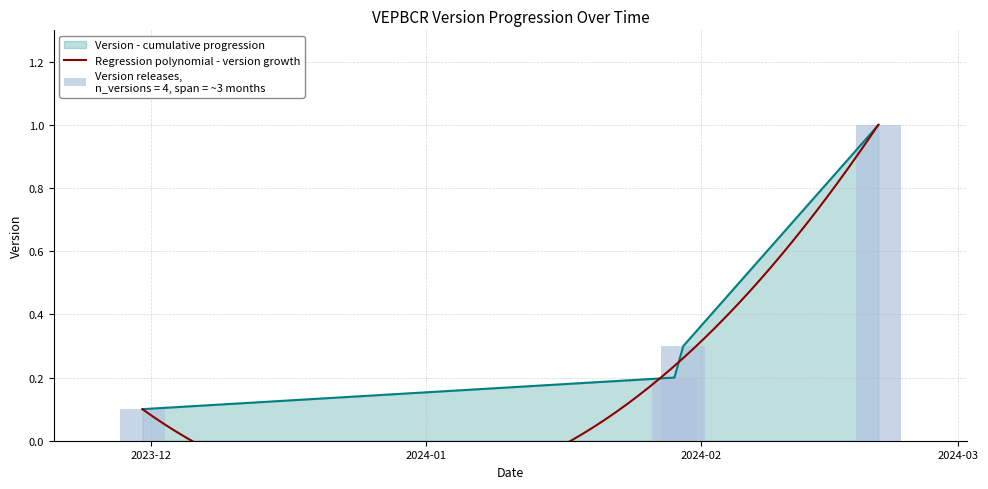

The chart shows a value of 0.3 at 2024-01-30. True or false?

True